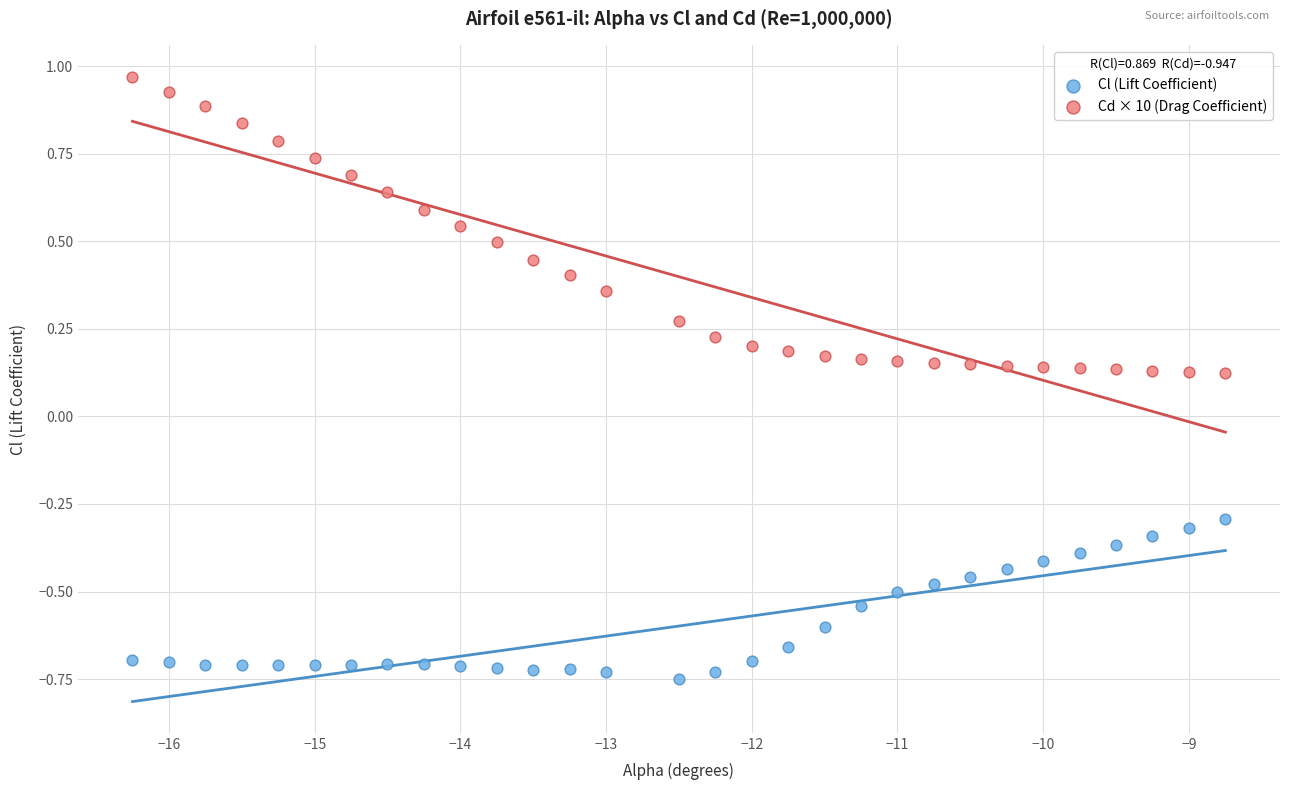

Across all data points, what is the range of Y values (max minus min)?

1.7